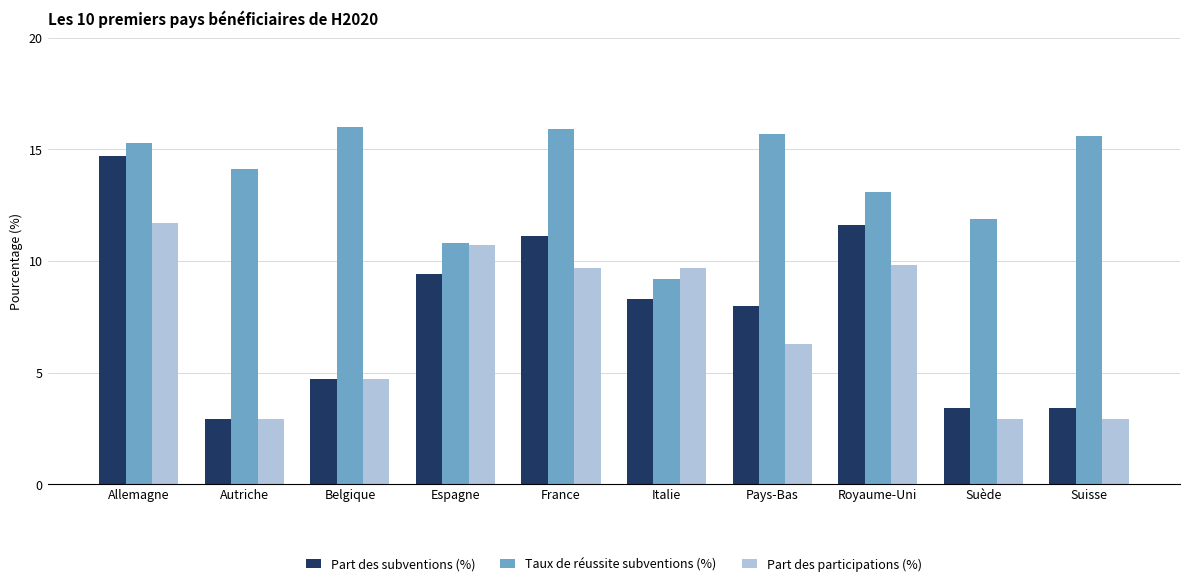

The value of Part des subventions (%) at Belgique is 2.0. True or false?

False